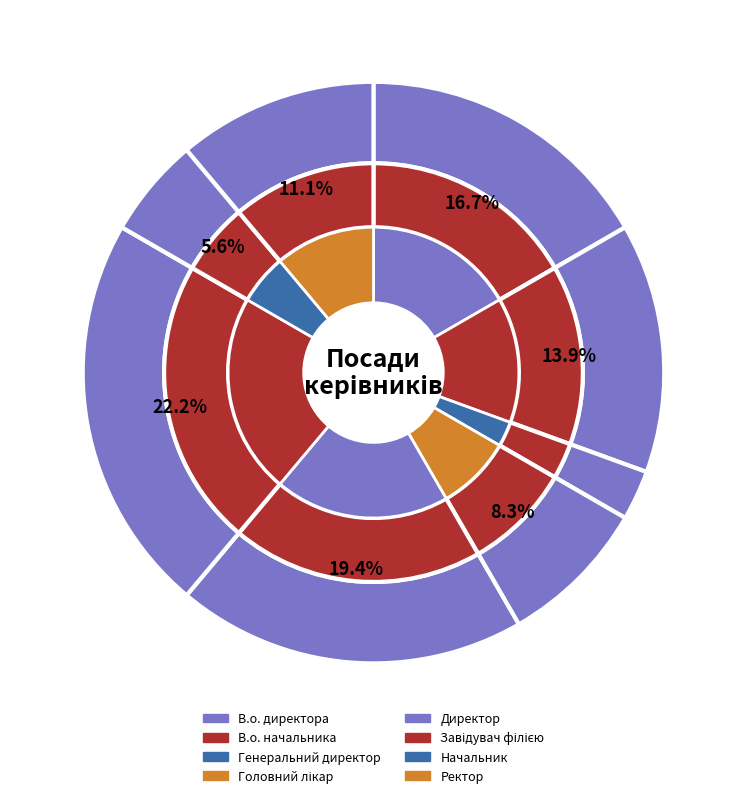

Count the number of slices in the pie.

8